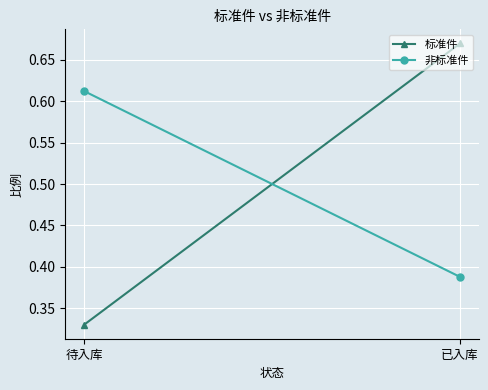

What is the sum of all 非标准件 values?

1.0